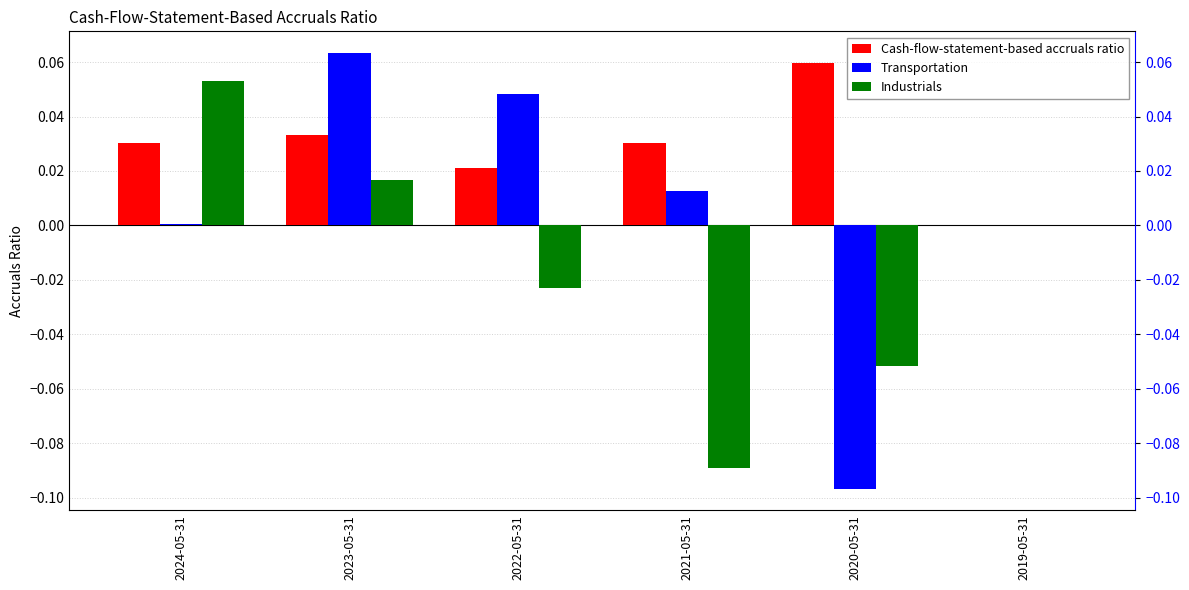

Is it true that Transportation equals 0.0 at 2019-05-31?

True